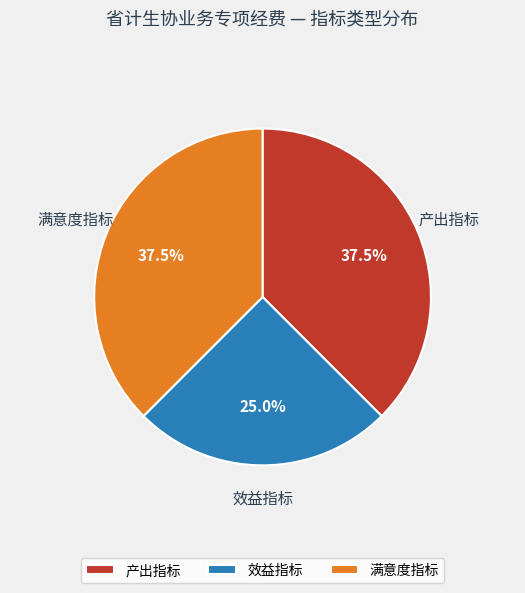

Between 满意度指标 and 效益指标, which is larger?

满意度指标